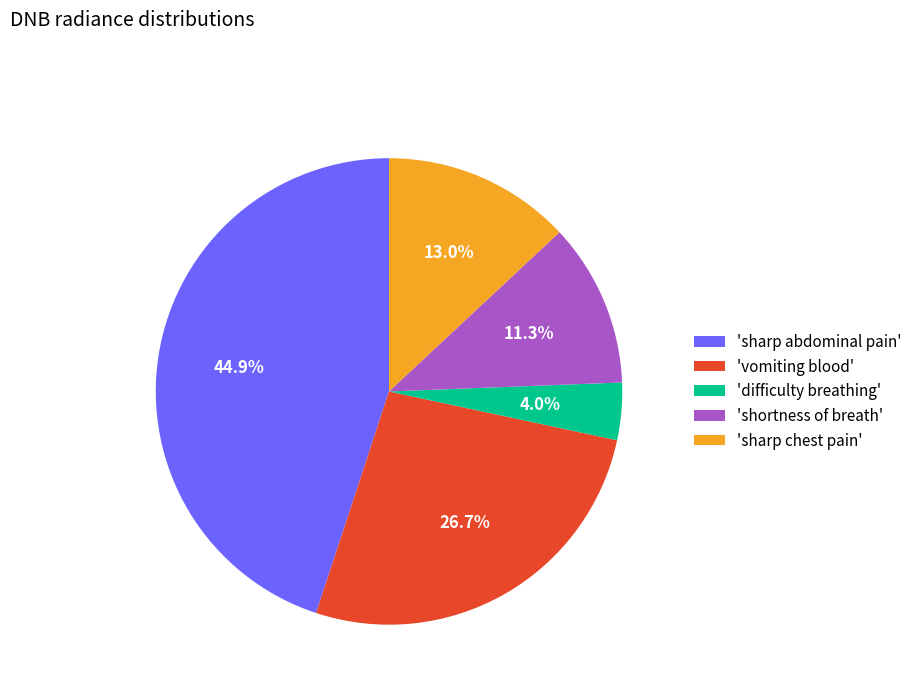

Is there any slice that represents more than half of the pie?

No